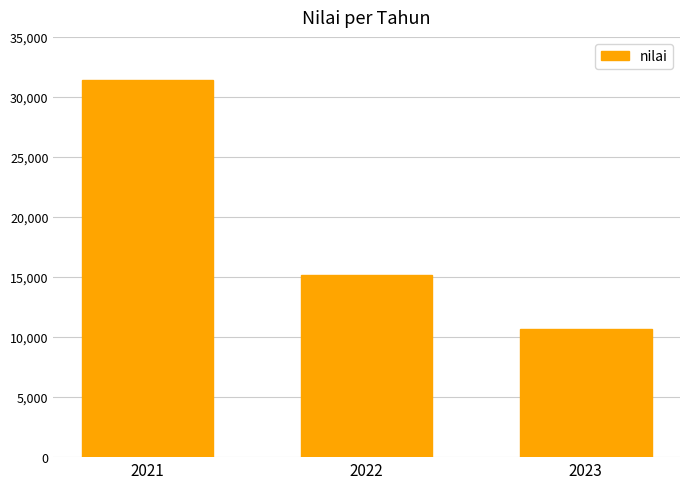

Rank the categories by value from lowest to highest.

2023, 2022, 2021